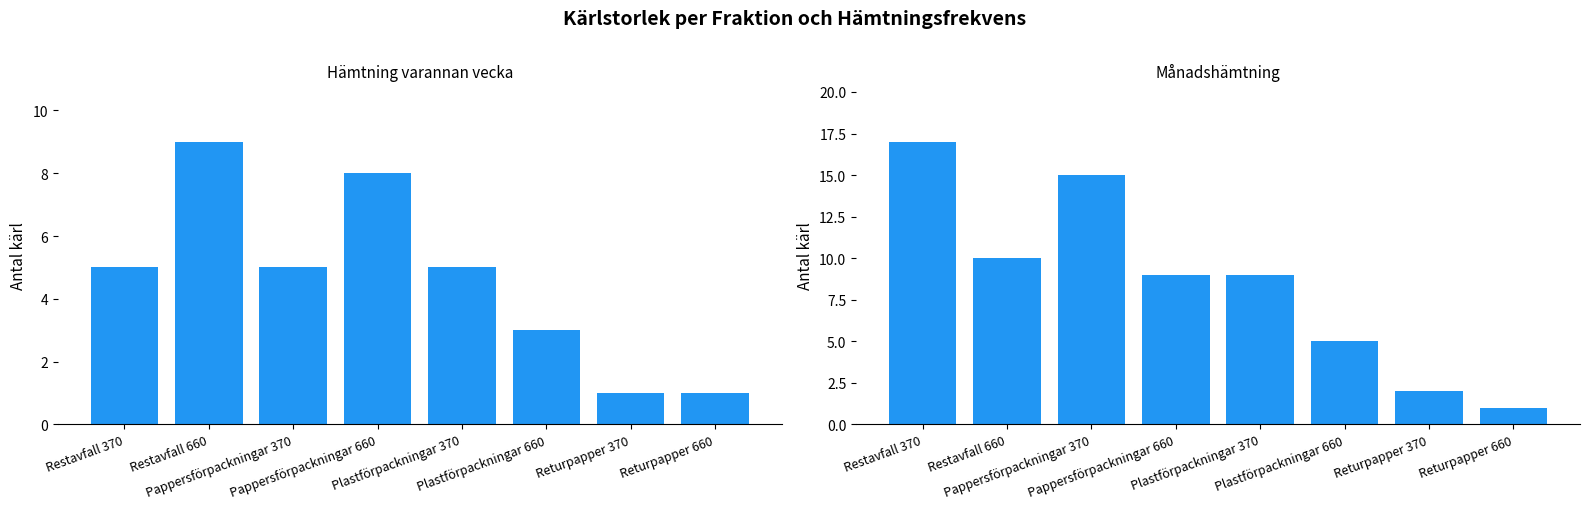

How many bars are there in each group?

2